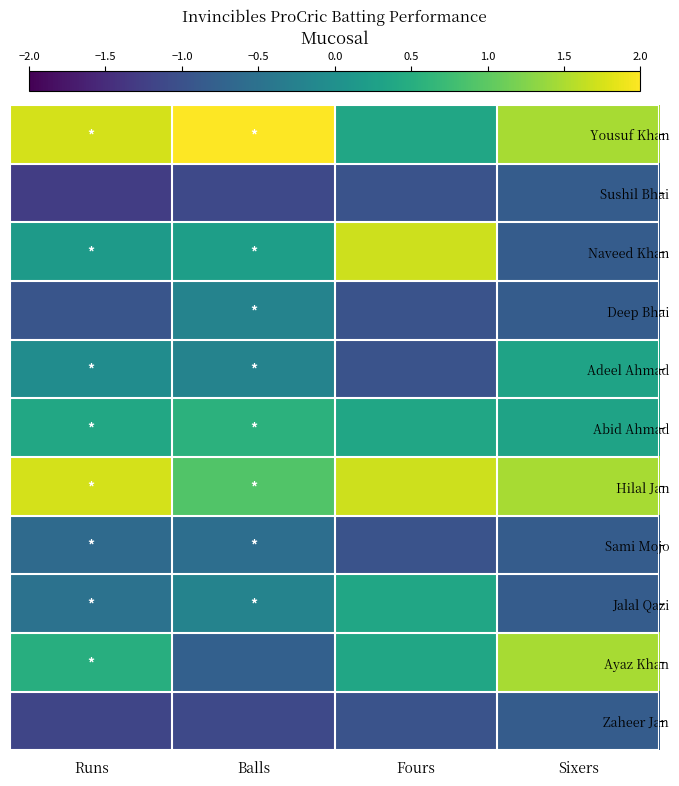

Reading left to right, extract all data points from this chart.

Yousuf Khan: Runs=1.7	Balls=2.5	Fours=0.4	Sixers=1.5
Sushil Bhai: Runs=-1.3	Balls=-1.1	Fours=-1.0	Sixers=-0.8
Naveed Khan: Runs=0.2	Balls=0.2	Fours=1.7	Sixers=-0.8
Deep Bhai: Runs=-0.9	Balls=-0.2	Fours=-1.0	Sixers=-0.8
Adeel Ahmad: Runs=-0.1	Balls=-0.2	Fours=-1.0	Sixers=0.3
Abid Ahmad: Runs=0.4	Balls=0.6	Fours=0.4	Sixers=0.3
Hilal Jan: Runs=1.7	Balls=0.9	Fours=1.7	Sixers=1.5
Sami Mojo: Runs=-0.6	Balls=-0.6	Fours=-1.0	Sixers=-0.8
Jalal Qazi: Runs=-0.5	Balls=-0.2	Fours=0.4	Sixers=-0.8
Ayaz Khan: Runs=0.5	Balls=-0.8	Fours=0.4	Sixers=1.5
Zaheer Jan: Runs=-1.2	Balls=-1.1	Fours=-1.0	Sixers=-0.8